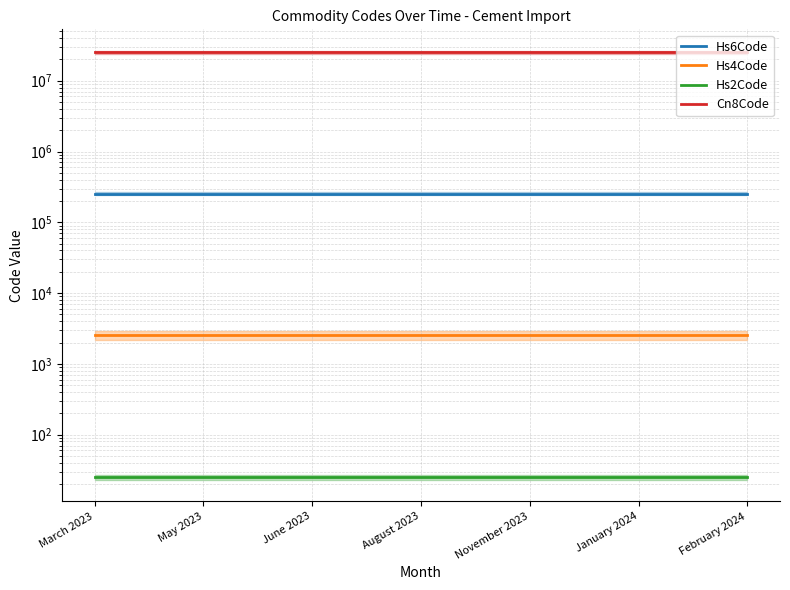

What position from the right is February 2024?

1